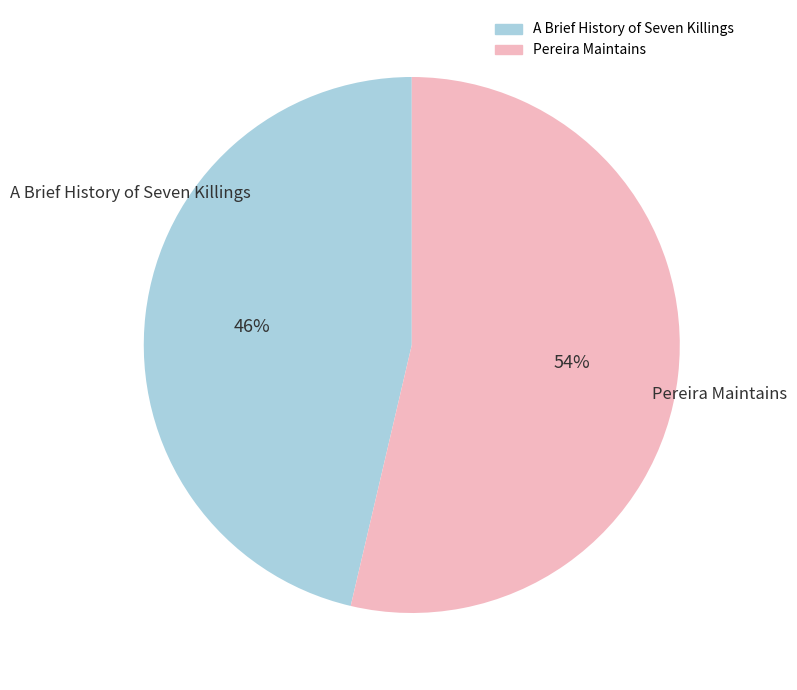

Which slice represents more than half of the pie?

Pereira Maintains